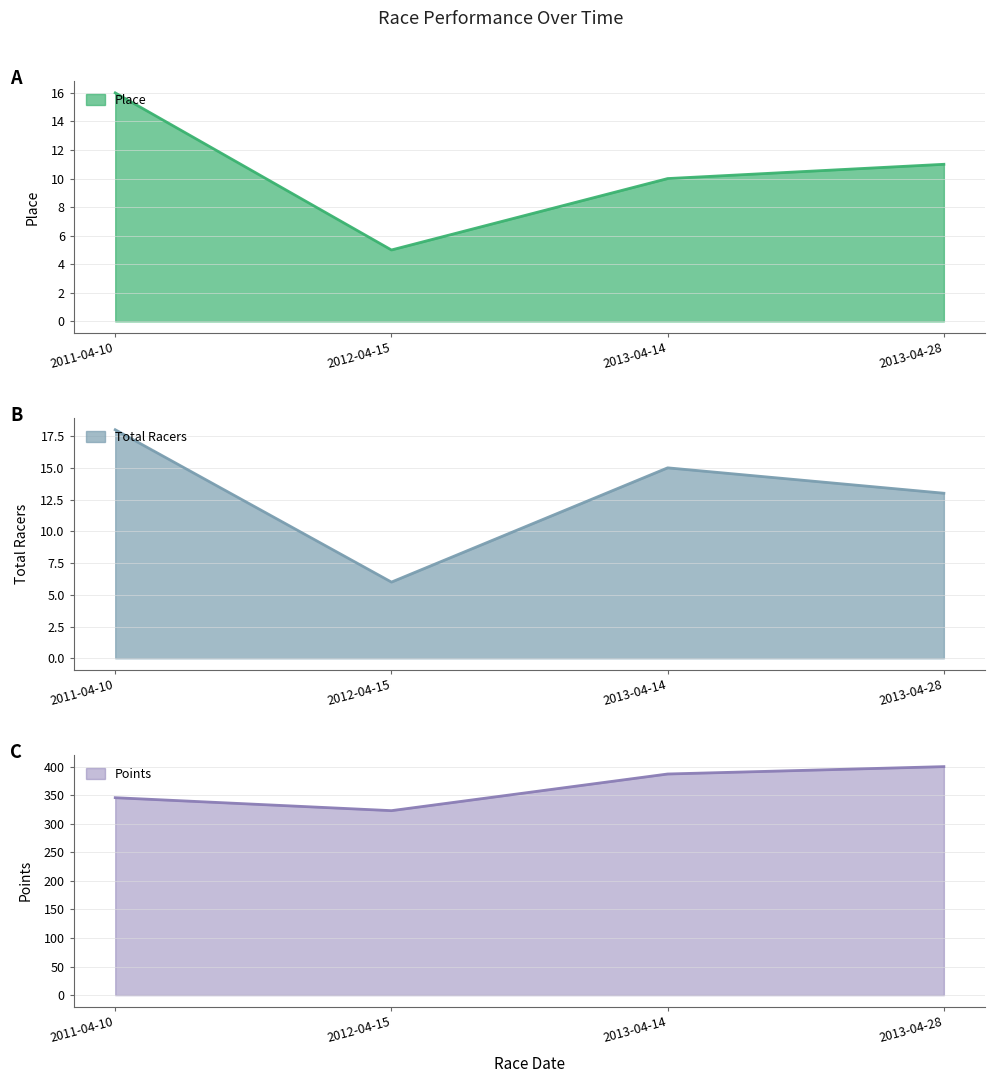

Which series has the largest range (max minus min)?

Points